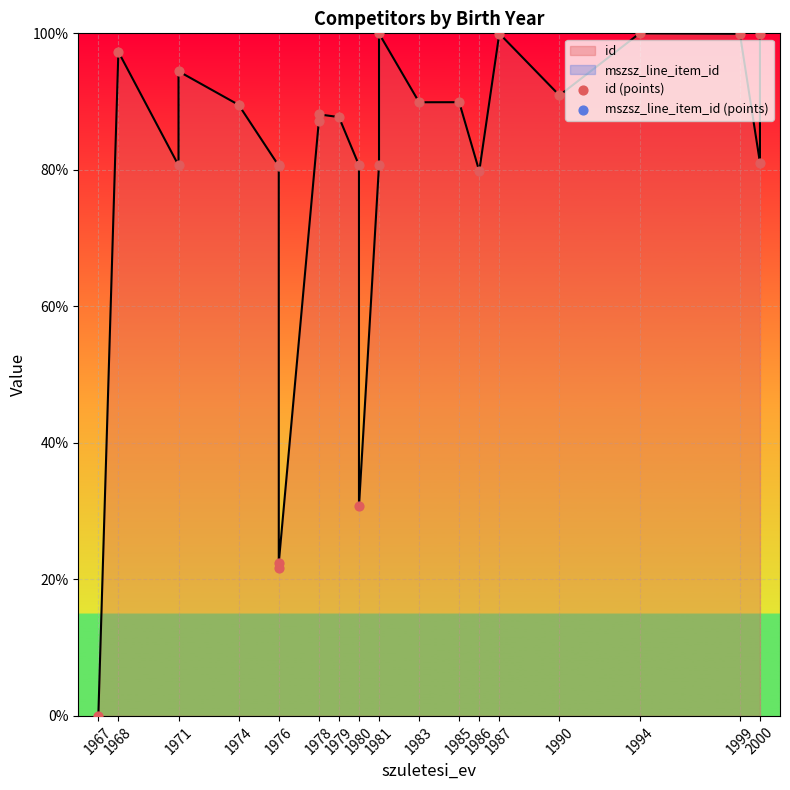

Which series has the widest spread of Y values?

id